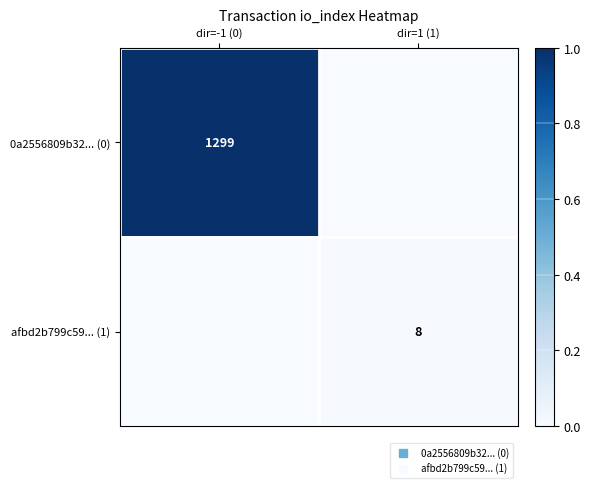

At which category does the chart reach its peak across all series?

dir=-1 (0)